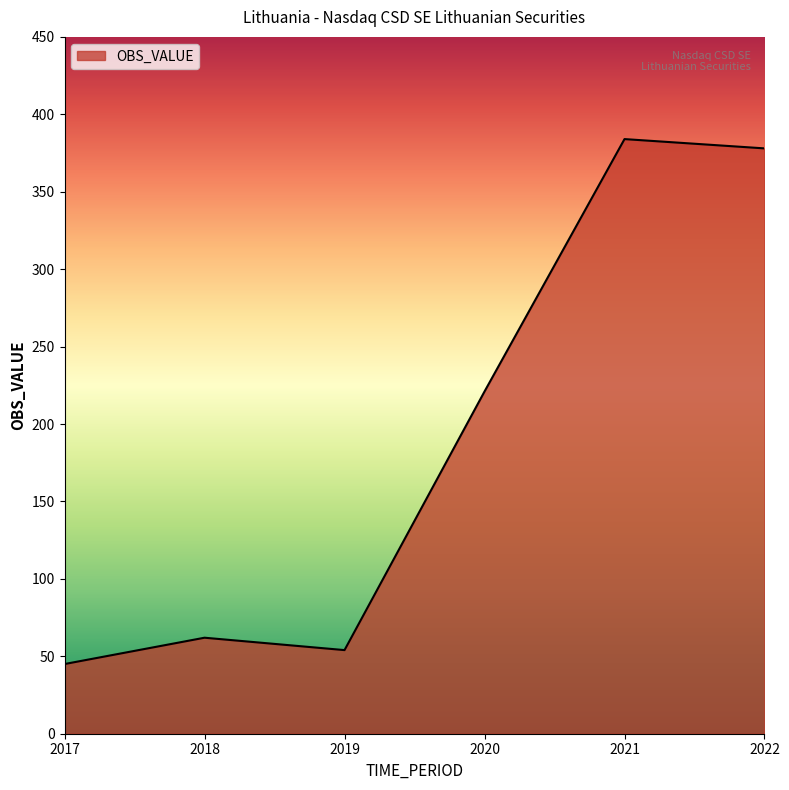

How many lines are shown in the chart?

1